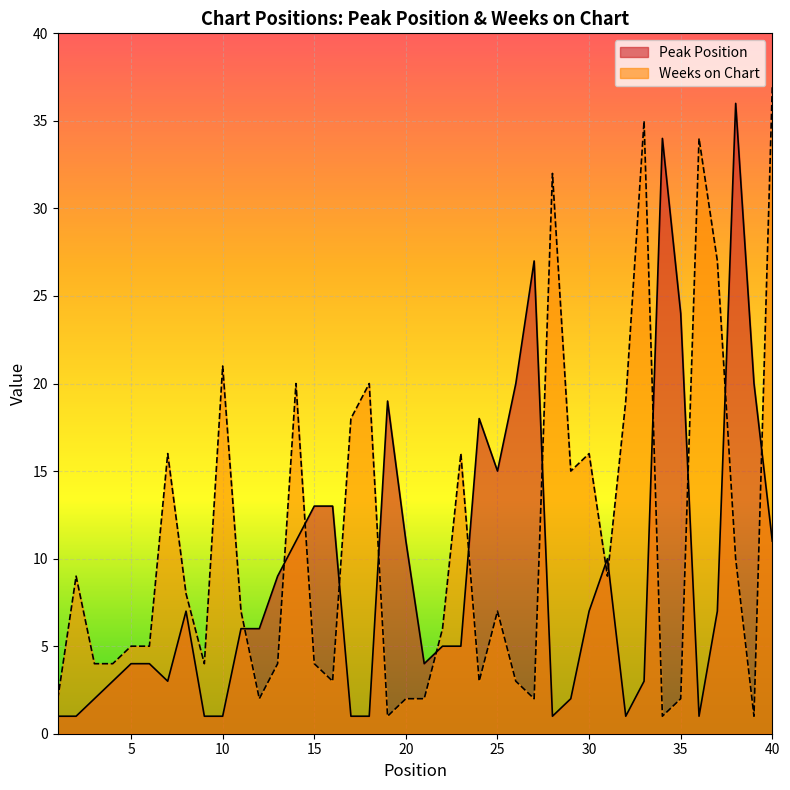

What is the difference between the Peak Position values at 33 and 11?

3